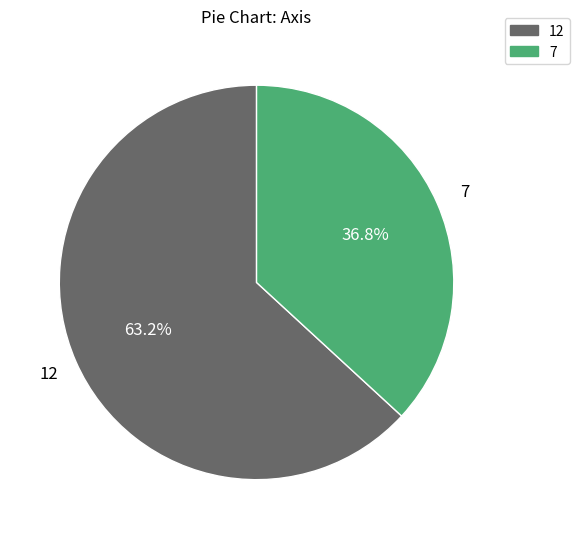

Count the number of slices in the pie.

2